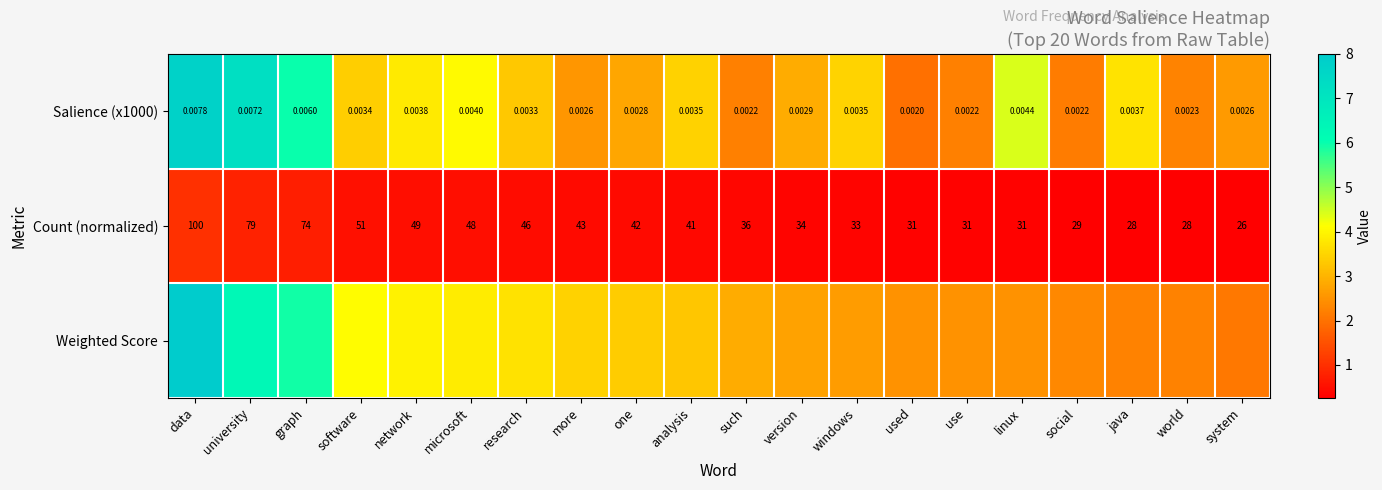

Where does the Count (normalized) series first go above 41?

data